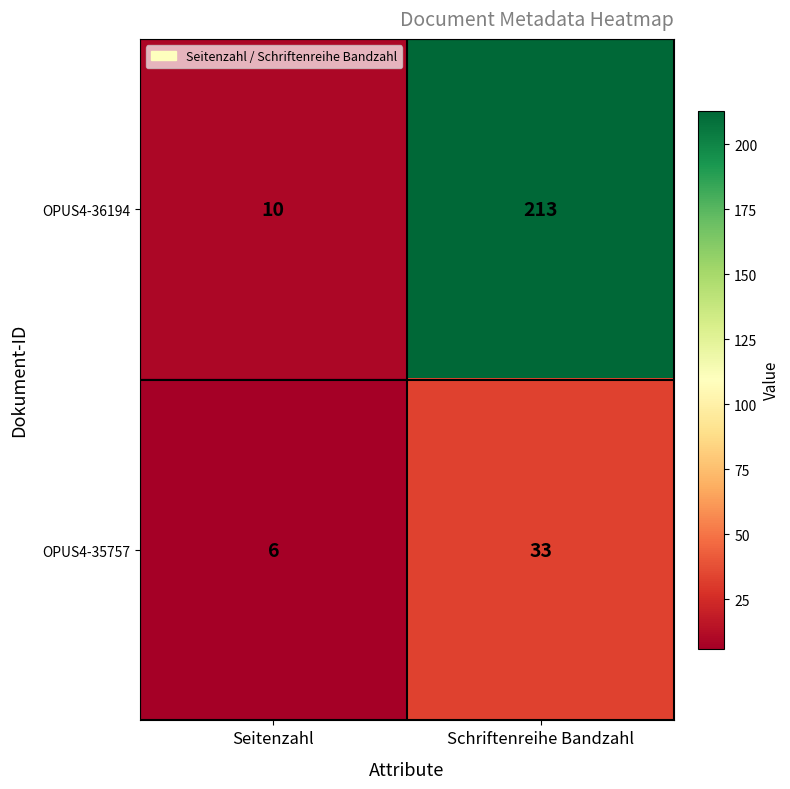

At how many categories does at least one series exceed 137?

1